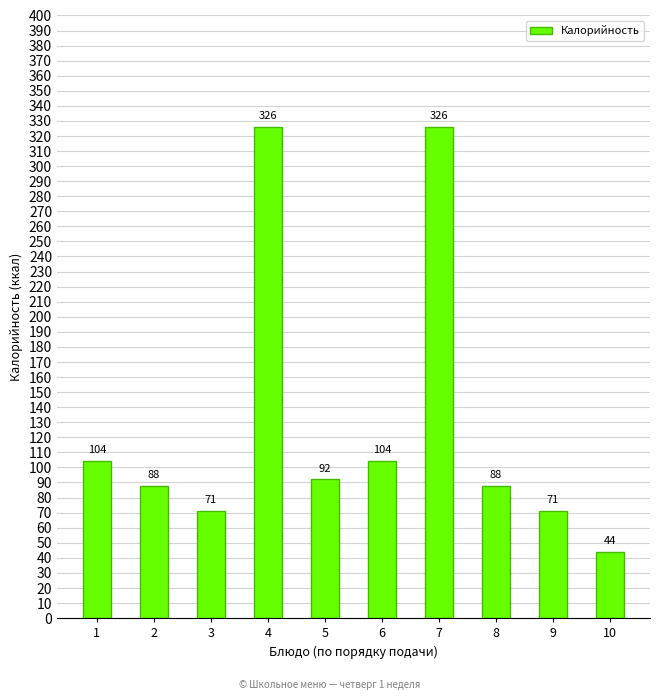

What is the value of the 4th bar from the left?

326